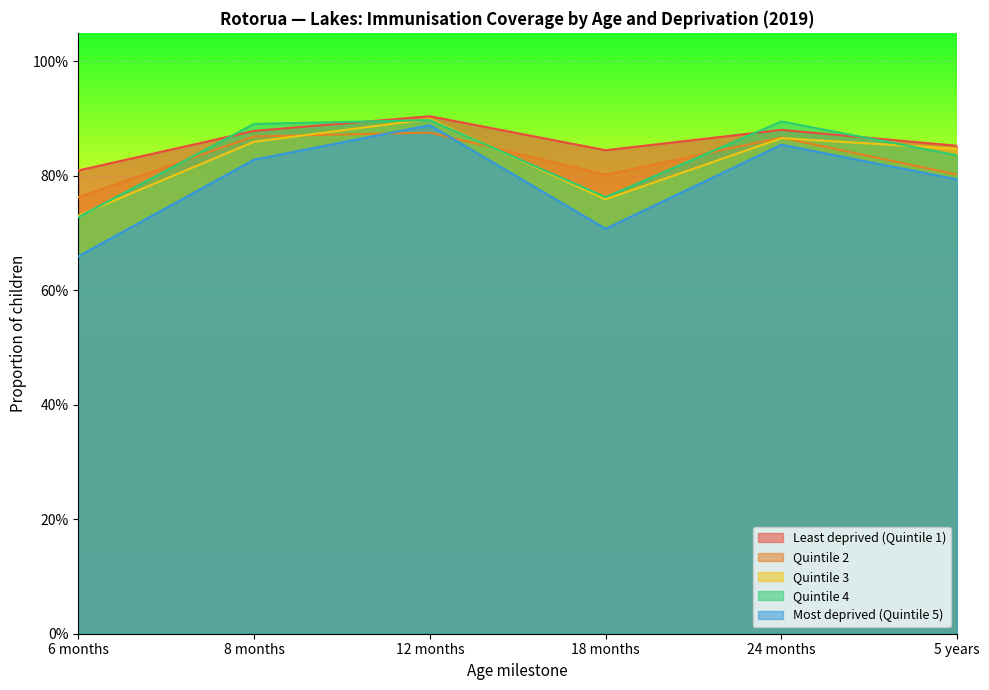

Where is Least deprived (Quintile 1) nearest to the value 0?

6 months